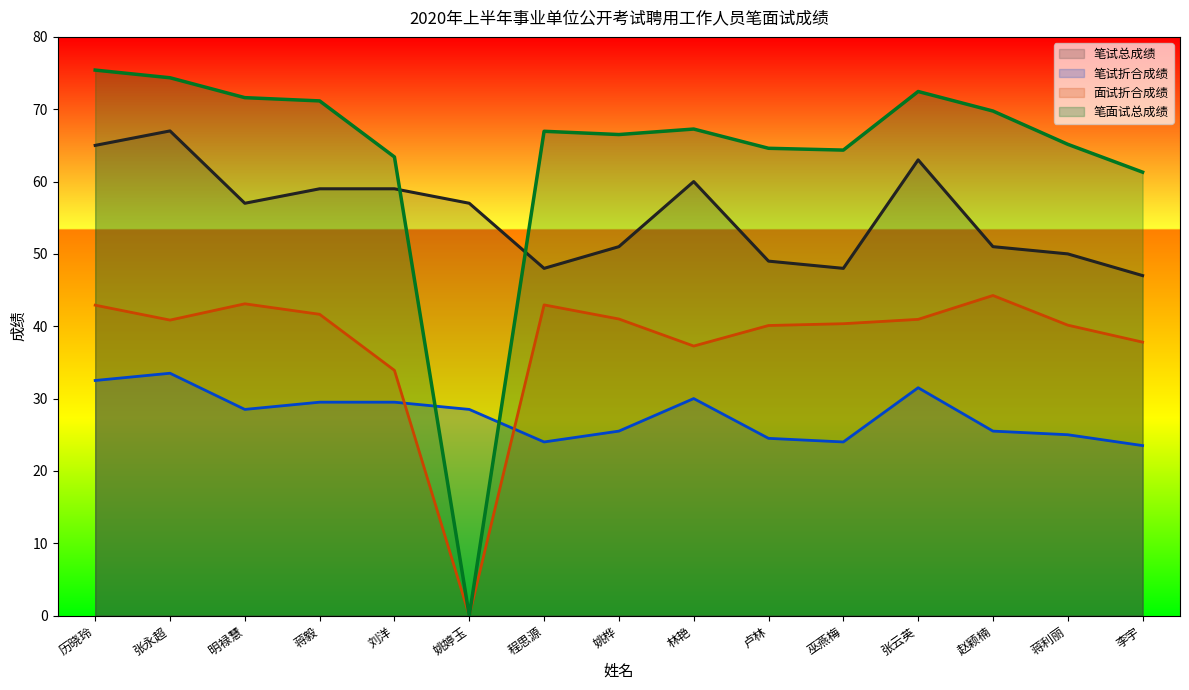

At which label is 笔试总成绩 closest to 57?

明禄慧